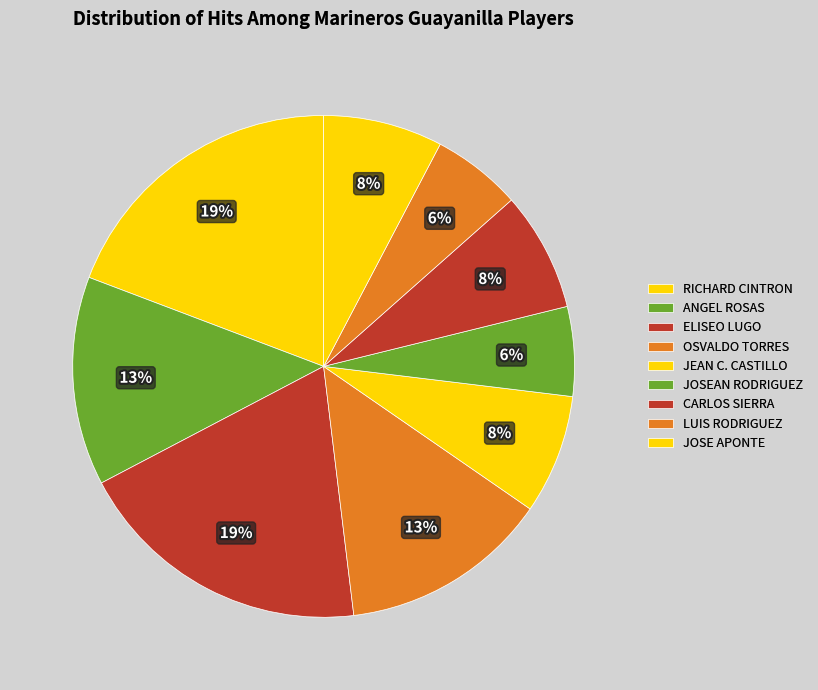

How many segments does this pie chart have?

9